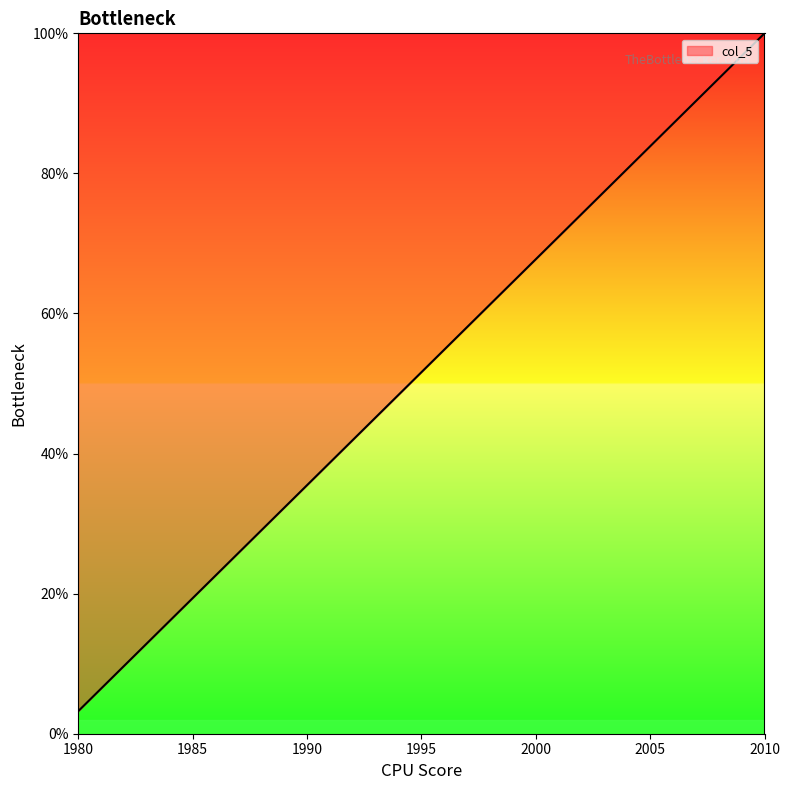

What is the minimum value shown in the chart?

3.2